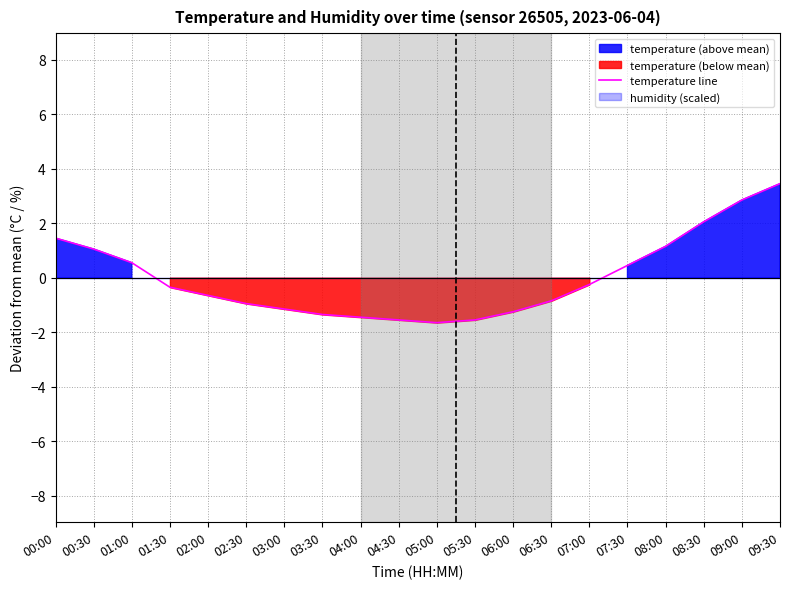

Reading right to left, extract all data points from this chart.

3.4	2.8	2.1	1.1	0.4	-0.2	-0.9	-1.2	-1.6	-1.7	-1.6	-1.5	-1.4	-1.2	-1.0	-0.7	-0.4	0.6	1.1	1.4